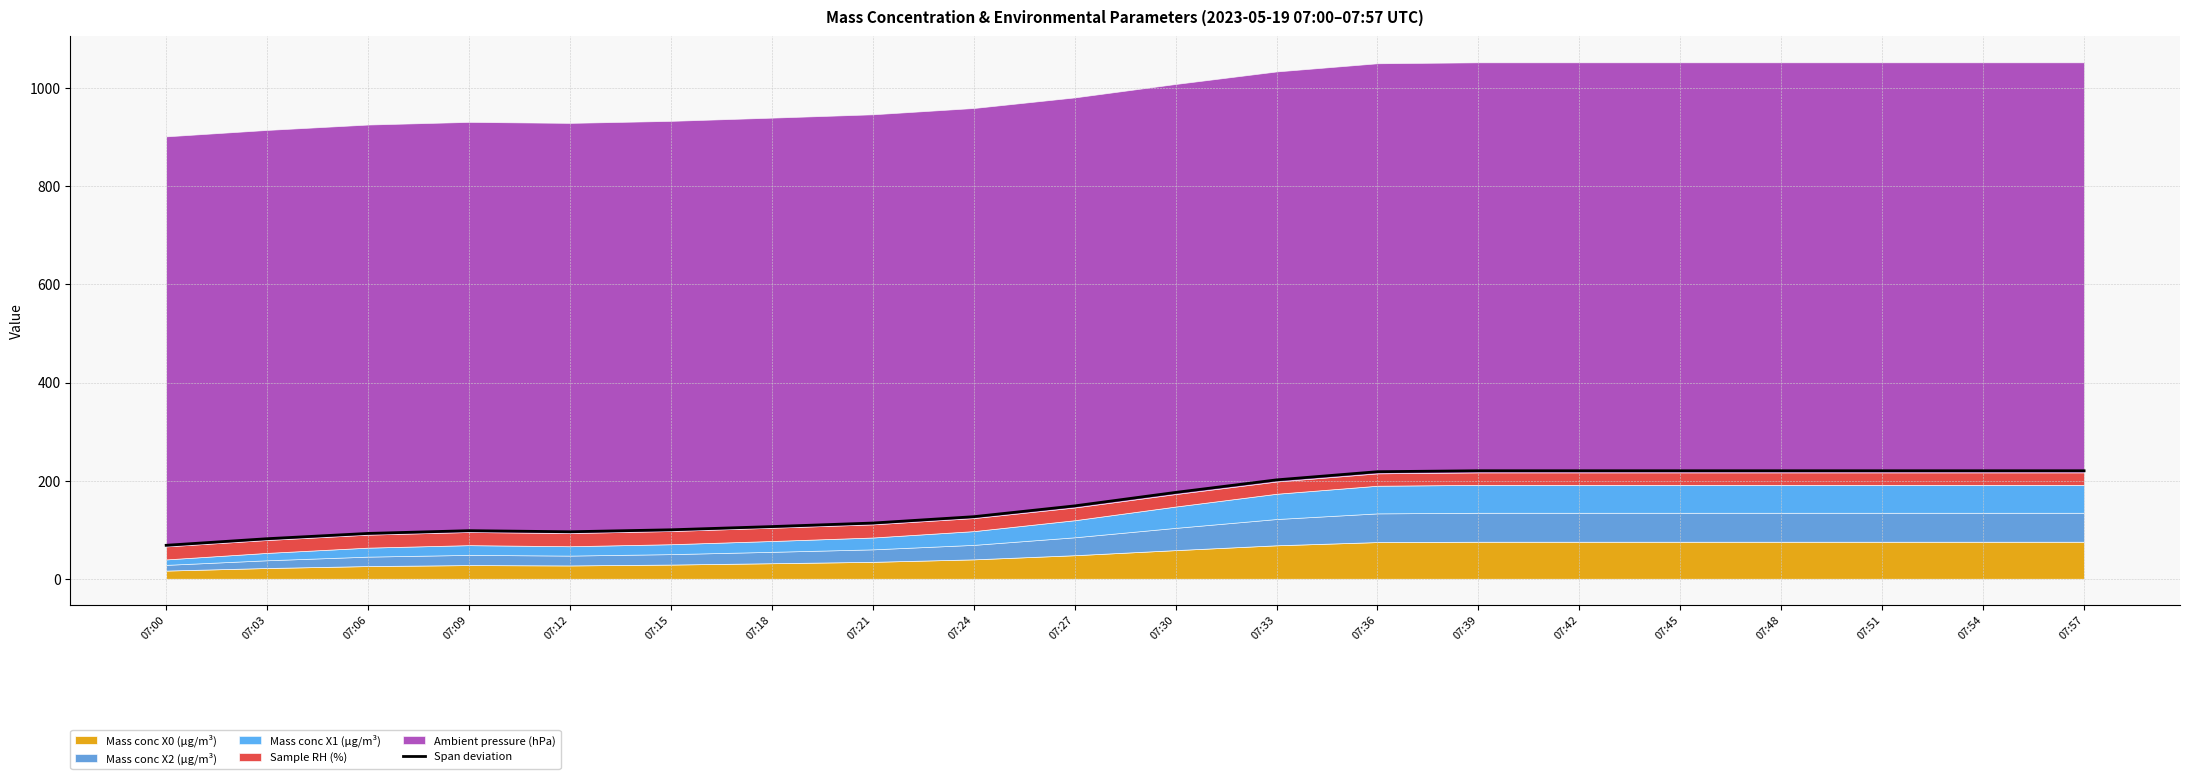

Between 07:54 and 07:39, which is larger?

07:54